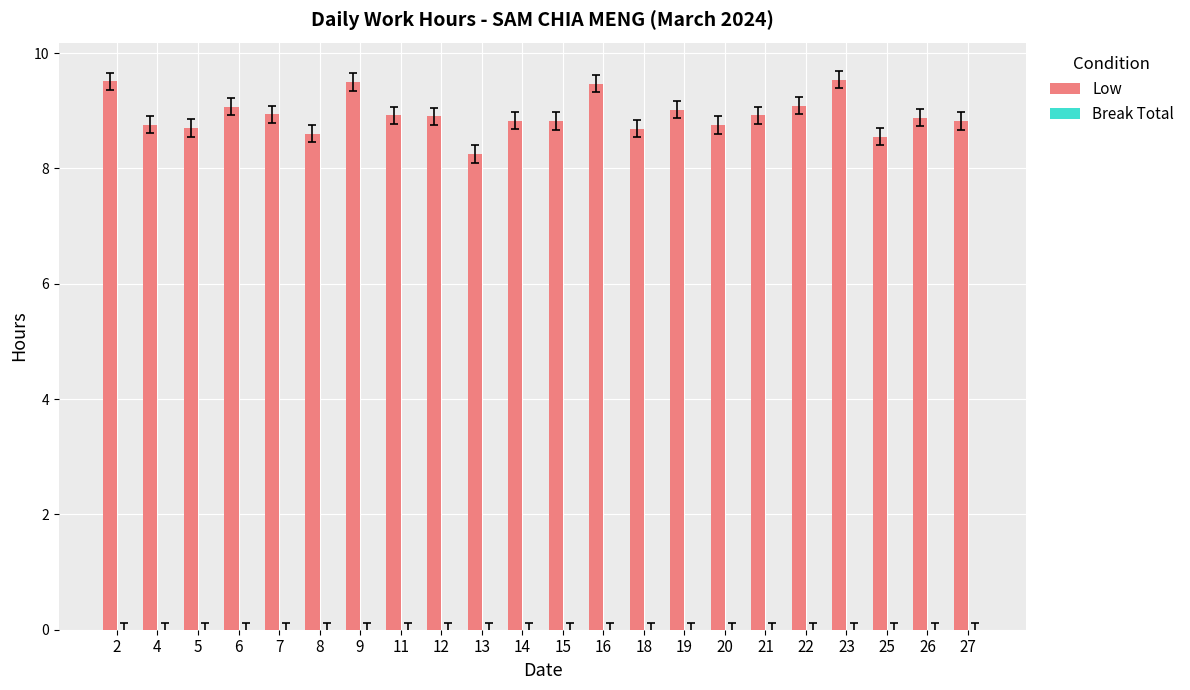

Where is the data nearest to the value 8?

13